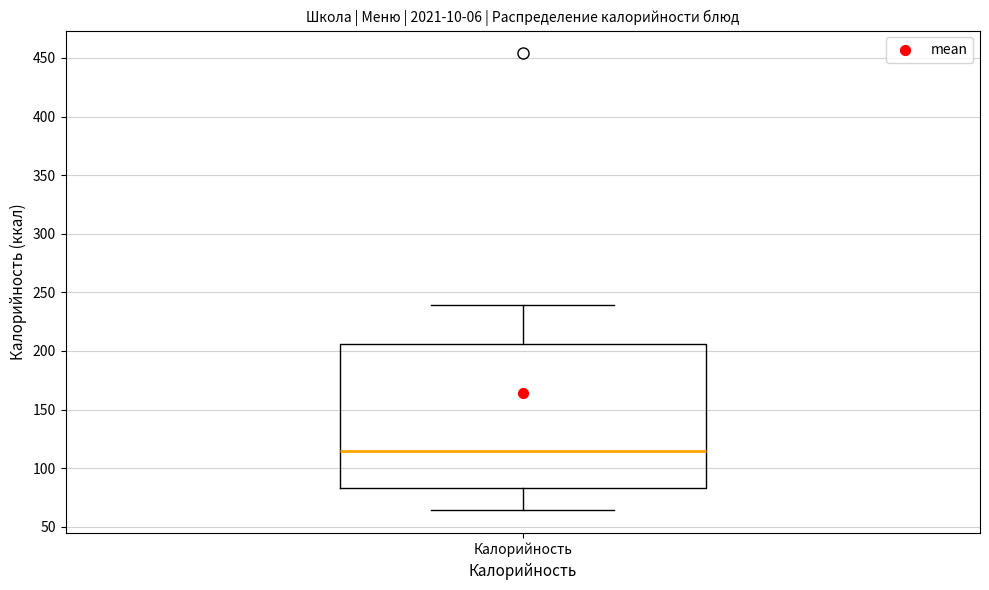

Read this box plot against the y-axis: the position of the median line, the range covered by the box, and the ends of both whiskers. The values are not printed on the chart, so give them approximately, as read against the axis.

median 115, box 85 to 205, whiskers 65 to 240